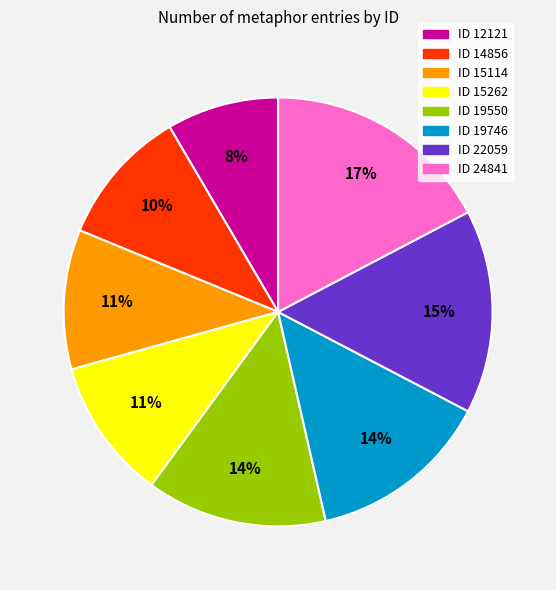

Which slice is the smallest?

ID 12121